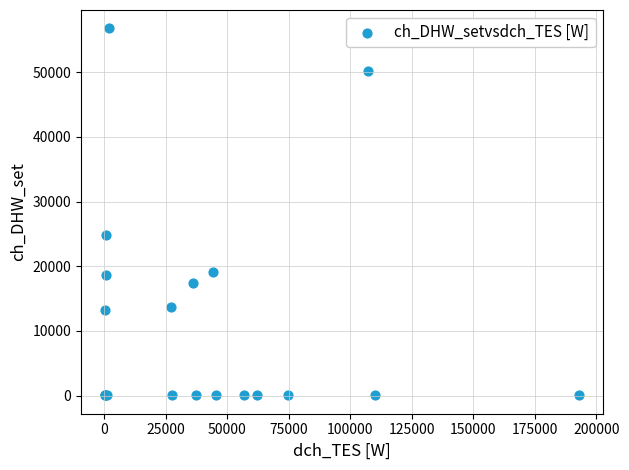

What Y value in the scatter plot is closest to 28411?

24879.0